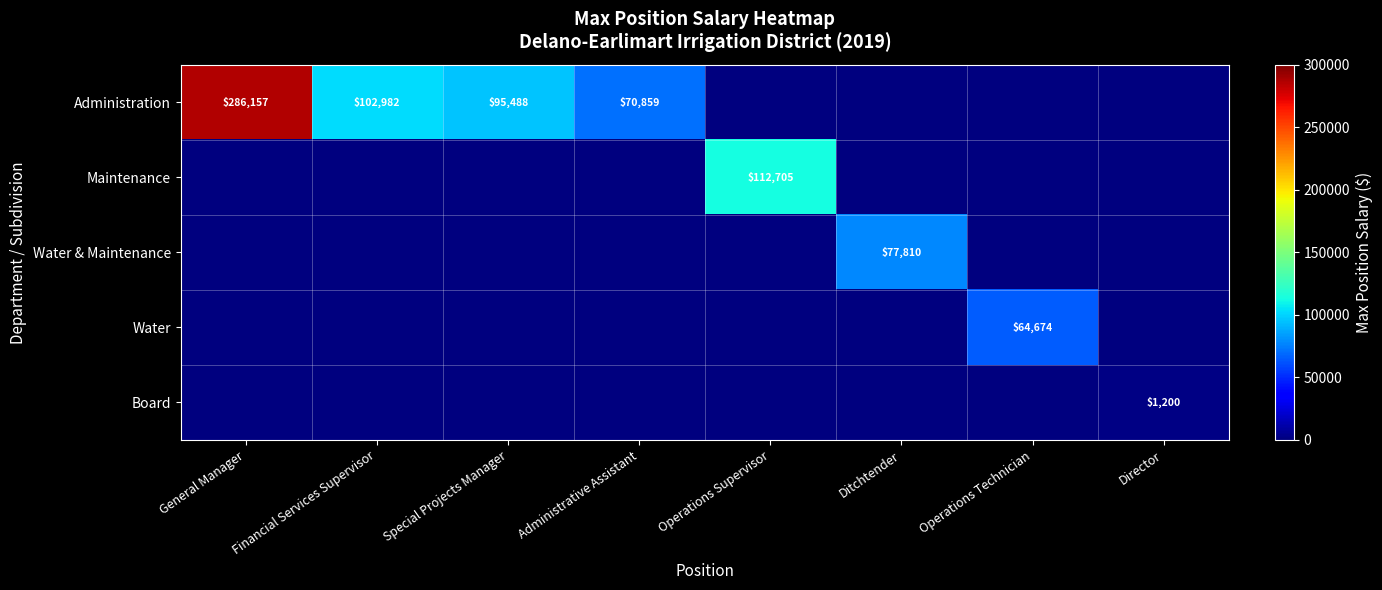

Is it true that Administration equals 286157 at General Manager?

True